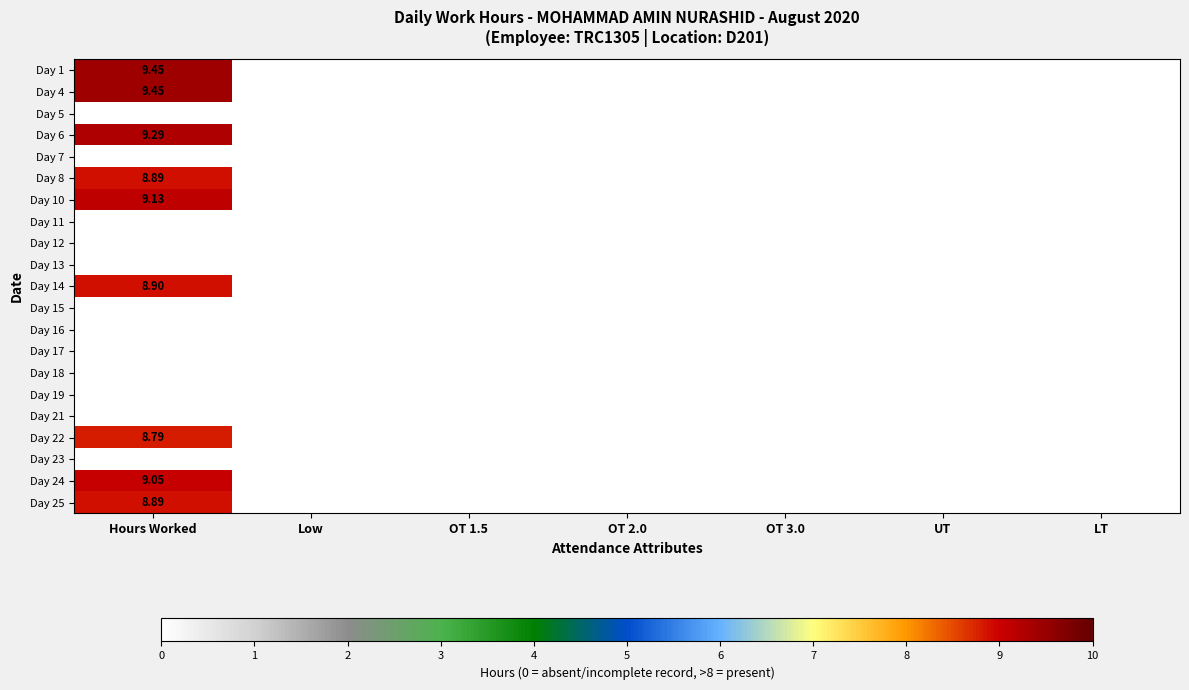

At which label does Day 8 reach its peak?

Hours Worked